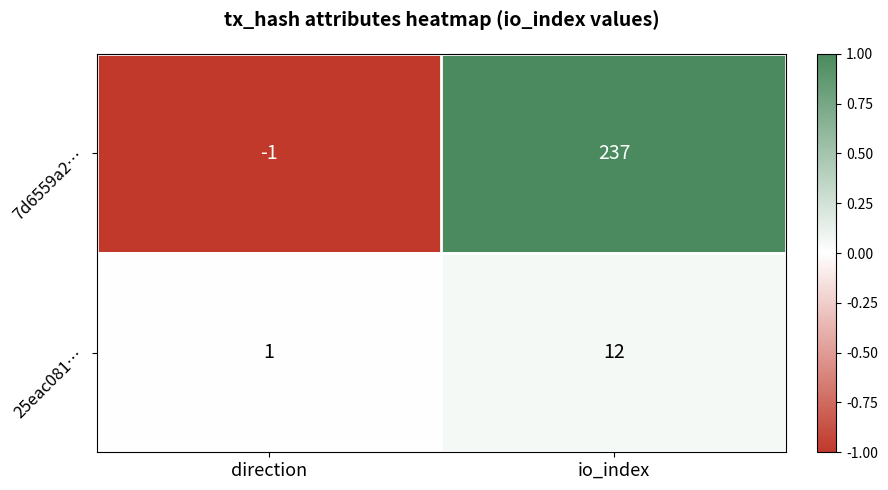

Which series has the largest total across all categories?

7d6559a2…